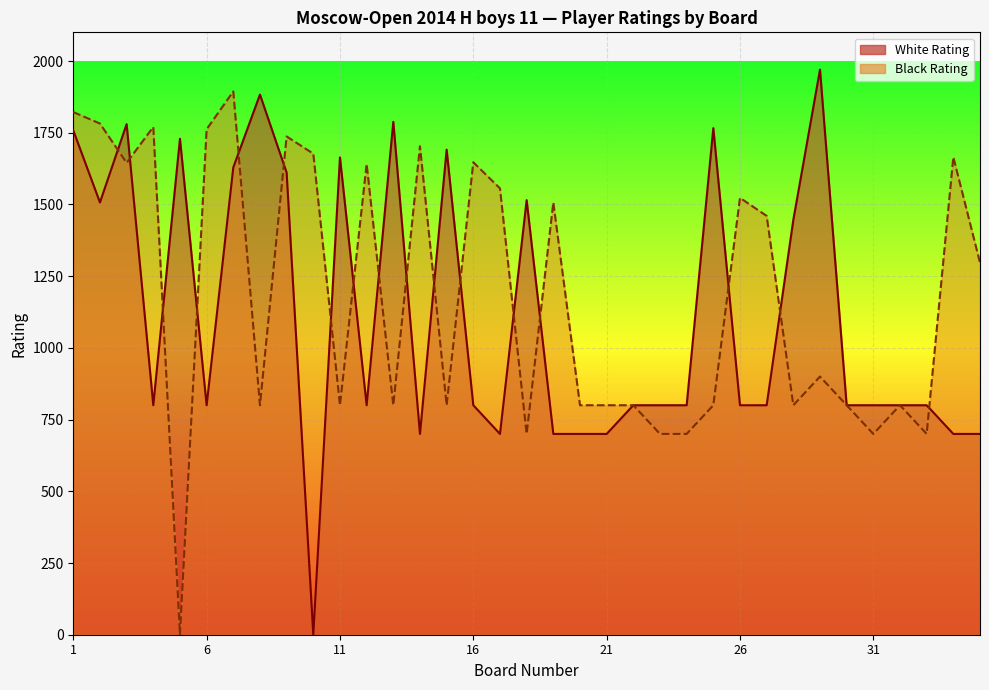

Which series has the largest total across all categories?

Black Rating